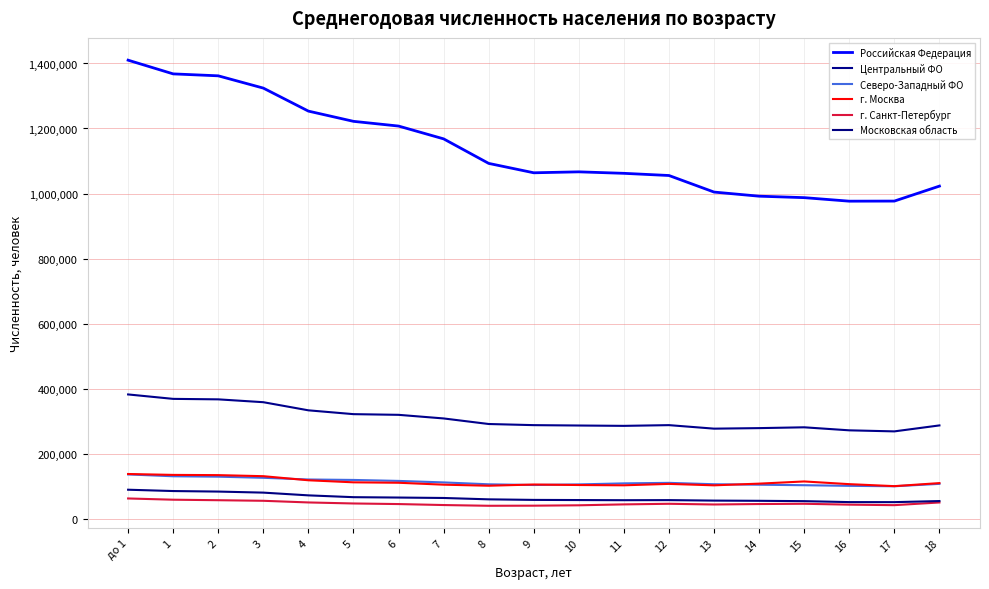

Reading right to left, extract all data points from this chart.

Российская Федерация: 1022730	976671	976380	987236	991731	1004405	1055357	1062059	1066636	1063732	1092621	1168089	1207510	1222014	1253487	1324285	1362066	1368016	1410223
Центральный ФО: 286460	268097	271337	280648	278143	276508	287318	285088	286159	287305	290782	307913	319014	321119	332888	357887	366650	368127	381776
Северо-Западный ФО: 106623	99247	100518	102472	103996	105468	109727	108157	104968	103083	105291	111099	115710	118699	120096	125277	128735	129988	135626
г. Москва: 108976	99612	105734	114055	107322	102116	106534	102210	103060	104626	100890	104110	110044	111371	117668	130250	133522	134208	136987
г. Санкт-Петербург: 49365	41126	42690	45346	44564	43193	45336	43493	40688	39517	39196	41473	44474	46296	49456	54551	56324	57890	61696
Московская область: 53754	50392	50508	53436	54488	55124	56630	56349	56826	57293	59012	63200	64532	65666	71248	79691	82912	84531	88612